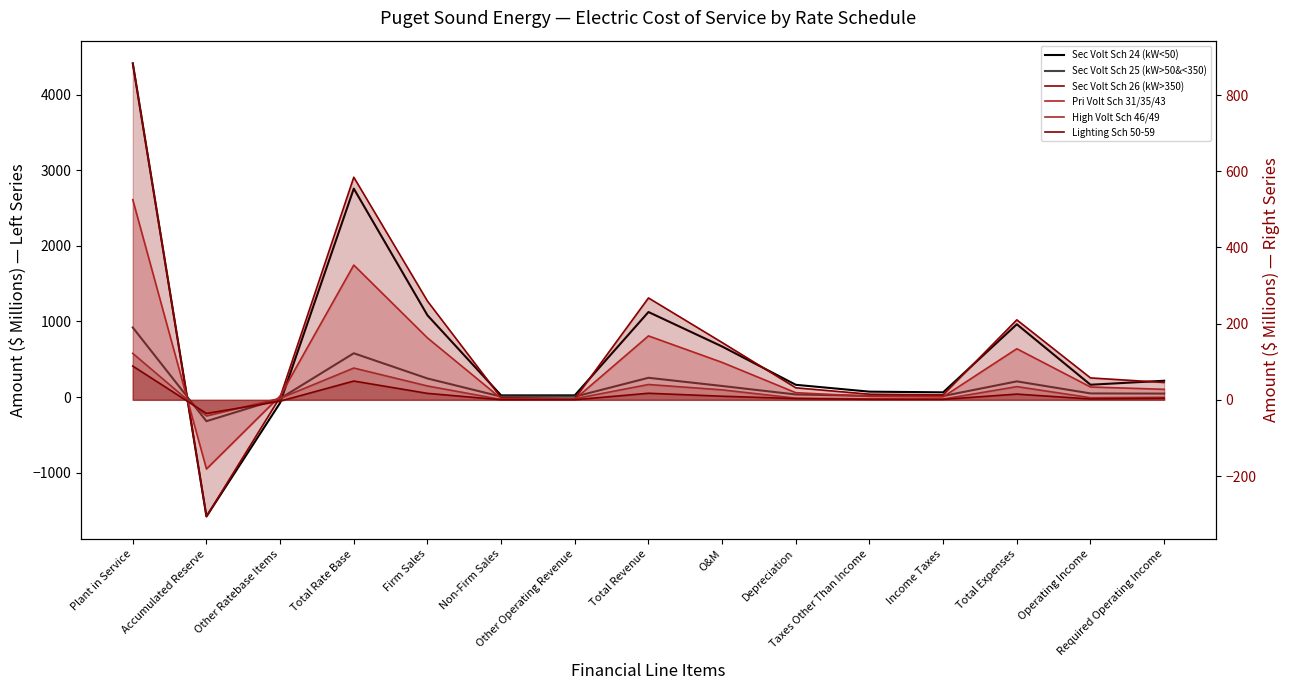

At which label does Sec Volt Sch 25 (kW>50&<350) first exceed 45?

Plant in Service